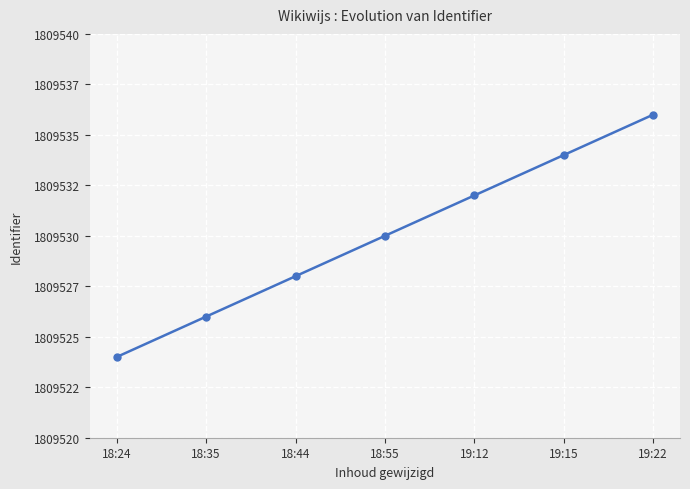

Does the chart have visible grid lines?

Yes